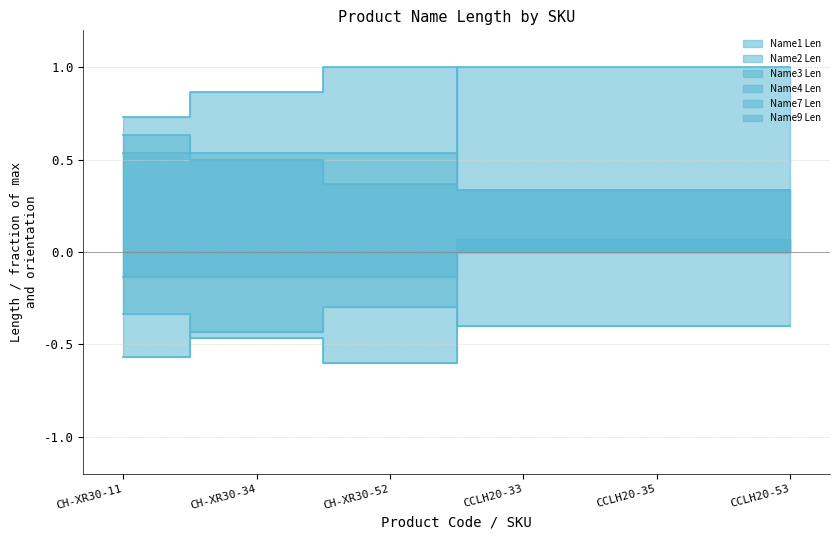

True or false: Name1 Len and Name7 Len intersect in this chart.

False